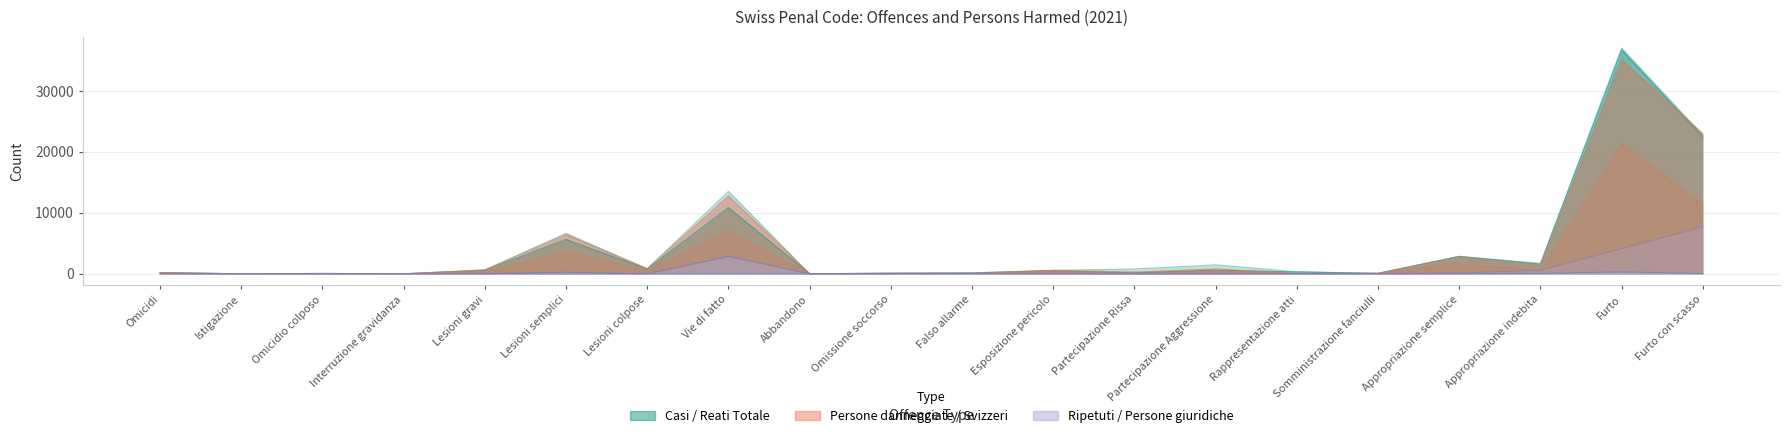

Count the number of categories in the chart.

20